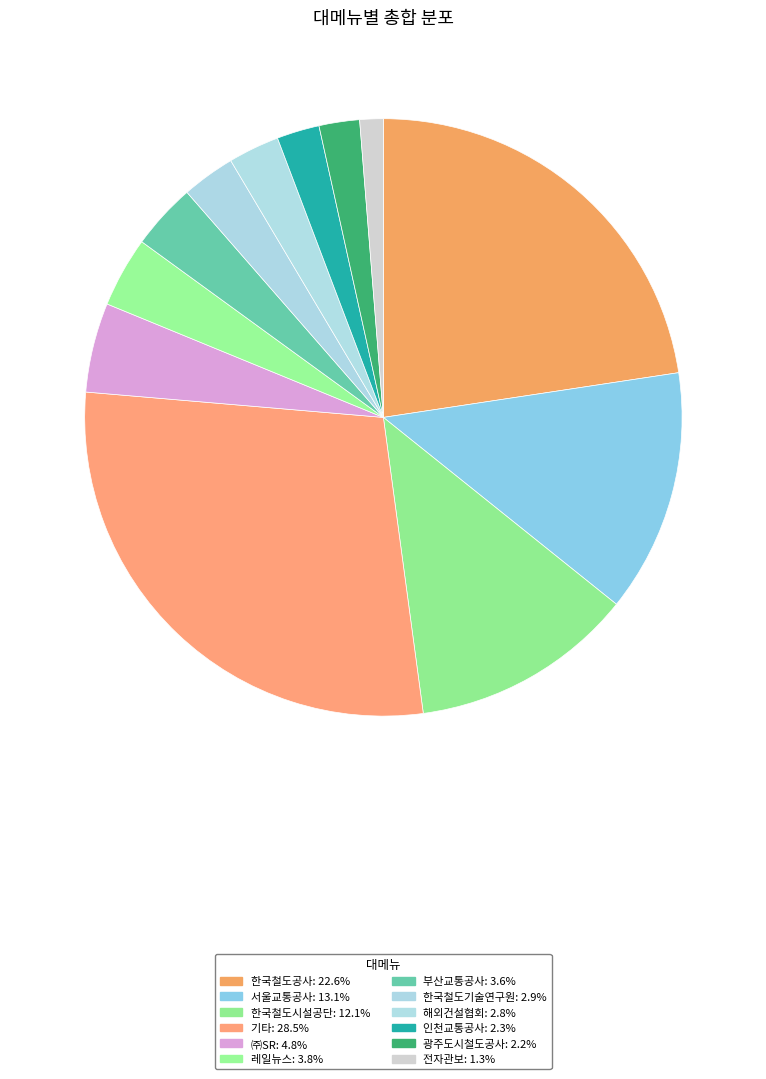

What portion of the pie excludes 한국철도시설공단?

87.9%